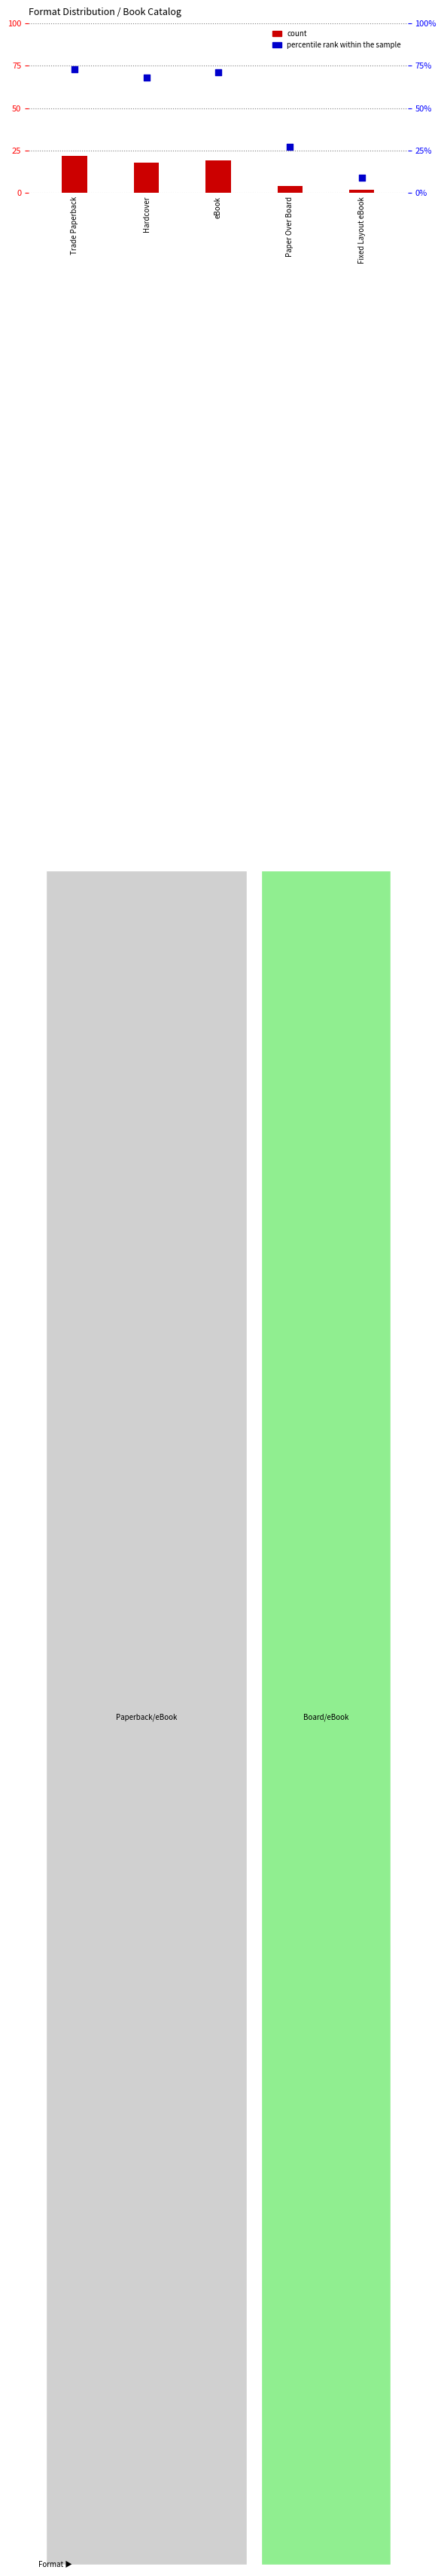

Which series has the largest total across all categories?

percentile rank within the sample